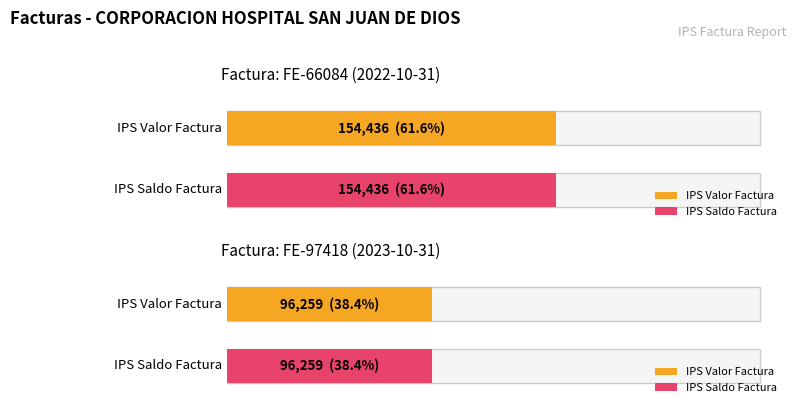

Reading right to left, extract all data points from this chart.

IPS Valor Factura: FE-97418 (2023-10-31)=96259	FE-66084 (2022-10-31)=154436
IPS Saldo Factura: FE-97418 (2023-10-31)=96259	FE-66084 (2022-10-31)=154436